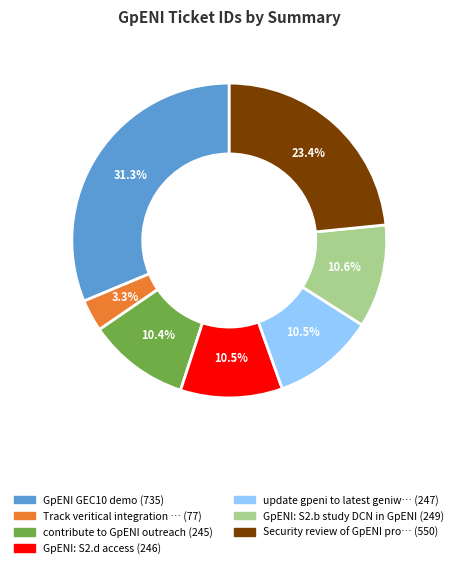

To the nearest percent, what is the difference between the largest and smallest slice percentages?

28%